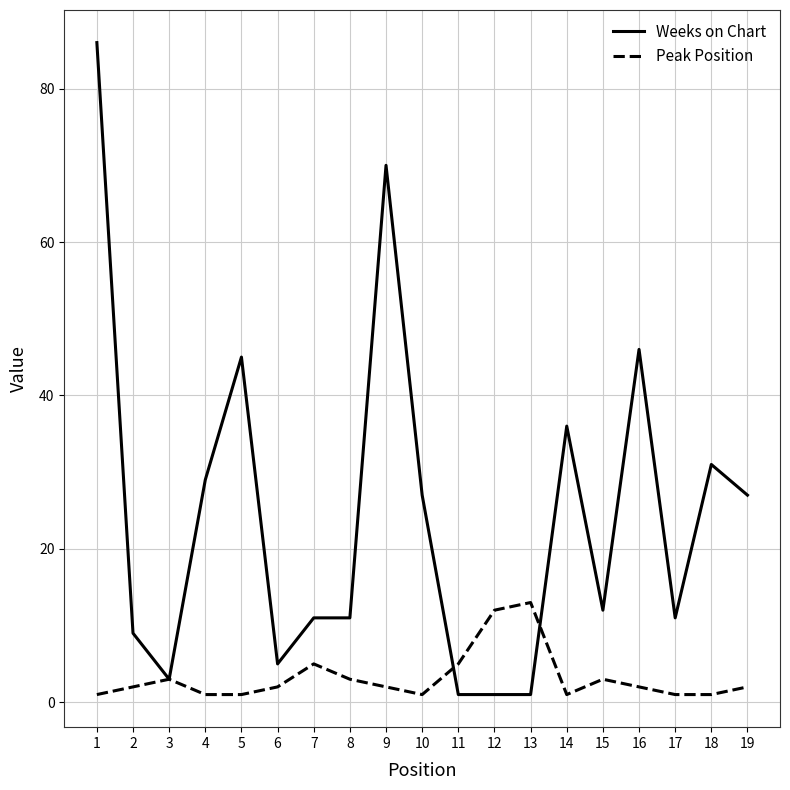

Reading left to right, extract all data points from this chart.

Weeks on Chart: 86	9	3	29	45	5	11	11	70	27	1	1	1	36	12	46	11	31	27
Peak Position: 1	2	3	1	1	2	5	3	2	1	5	12	13	1	3	2	1	1	2